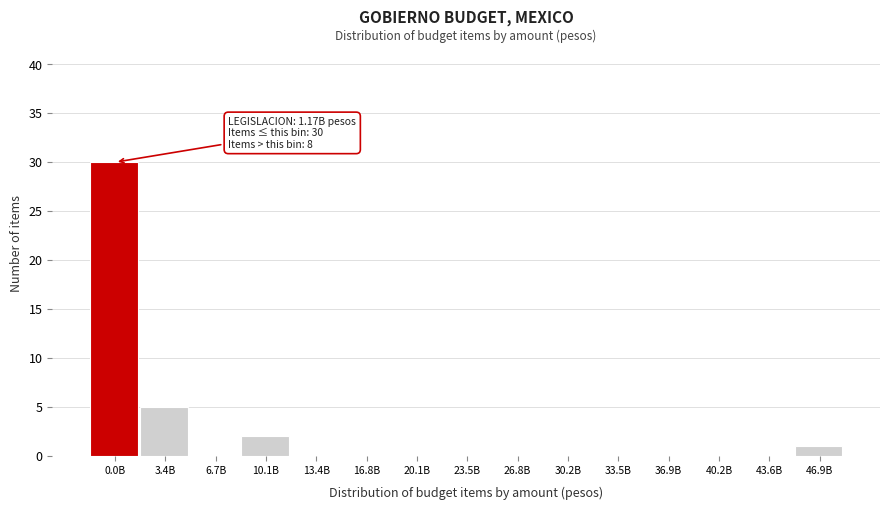

Reading left to right, extract all data points from this chart.

0.0B=30	3.4B=5	6.7B=0	10.1B=2	13.4B=0	16.8B=0	20.1B=0	23.5B=0	26.8B=0	30.2B=0	33.5B=0	36.9B=0	40.2B=0	43.6B=0	46.9B=1